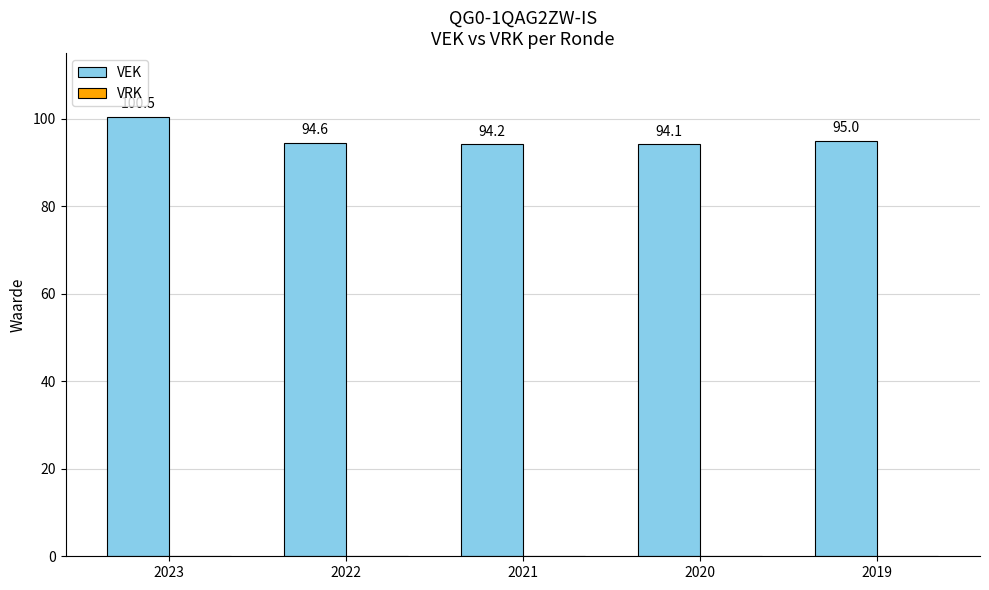

At which label is the value closest to 97?

2019